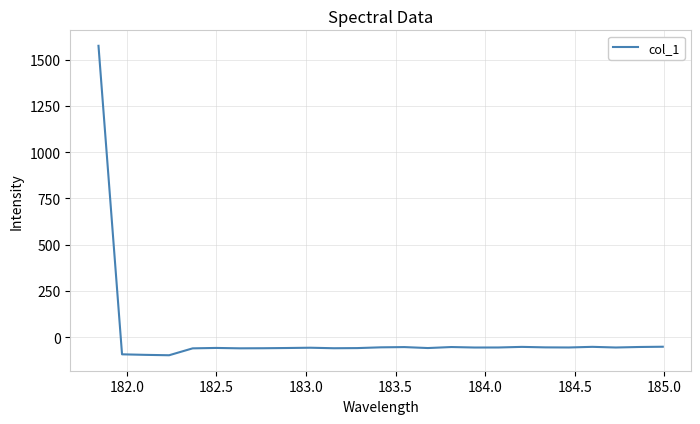

What is the minimum value shown in the chart?

-98.2